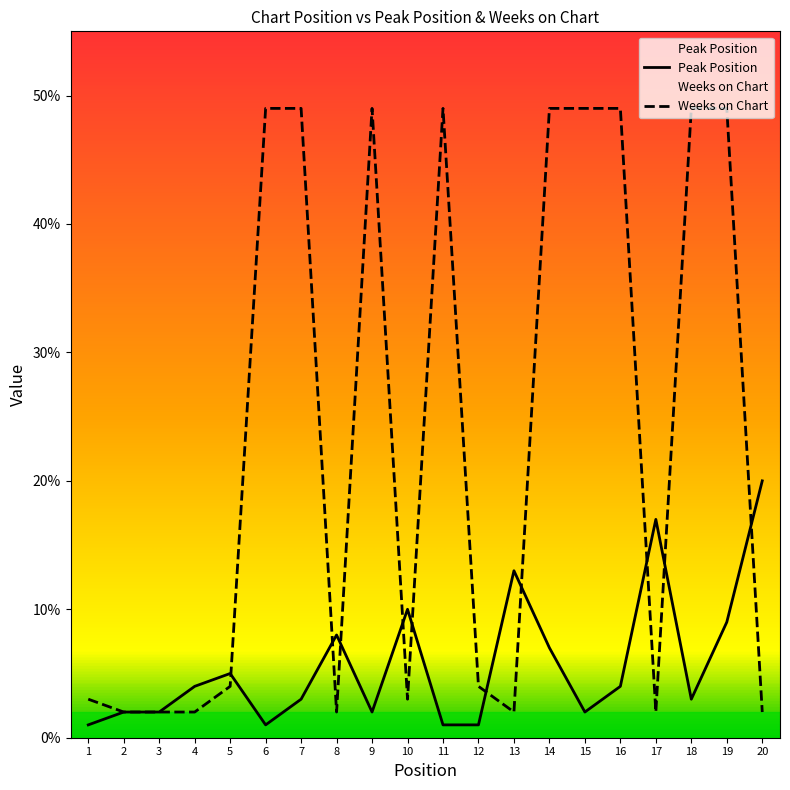

Which series has the largest total across all categories?

Weeks on Chart